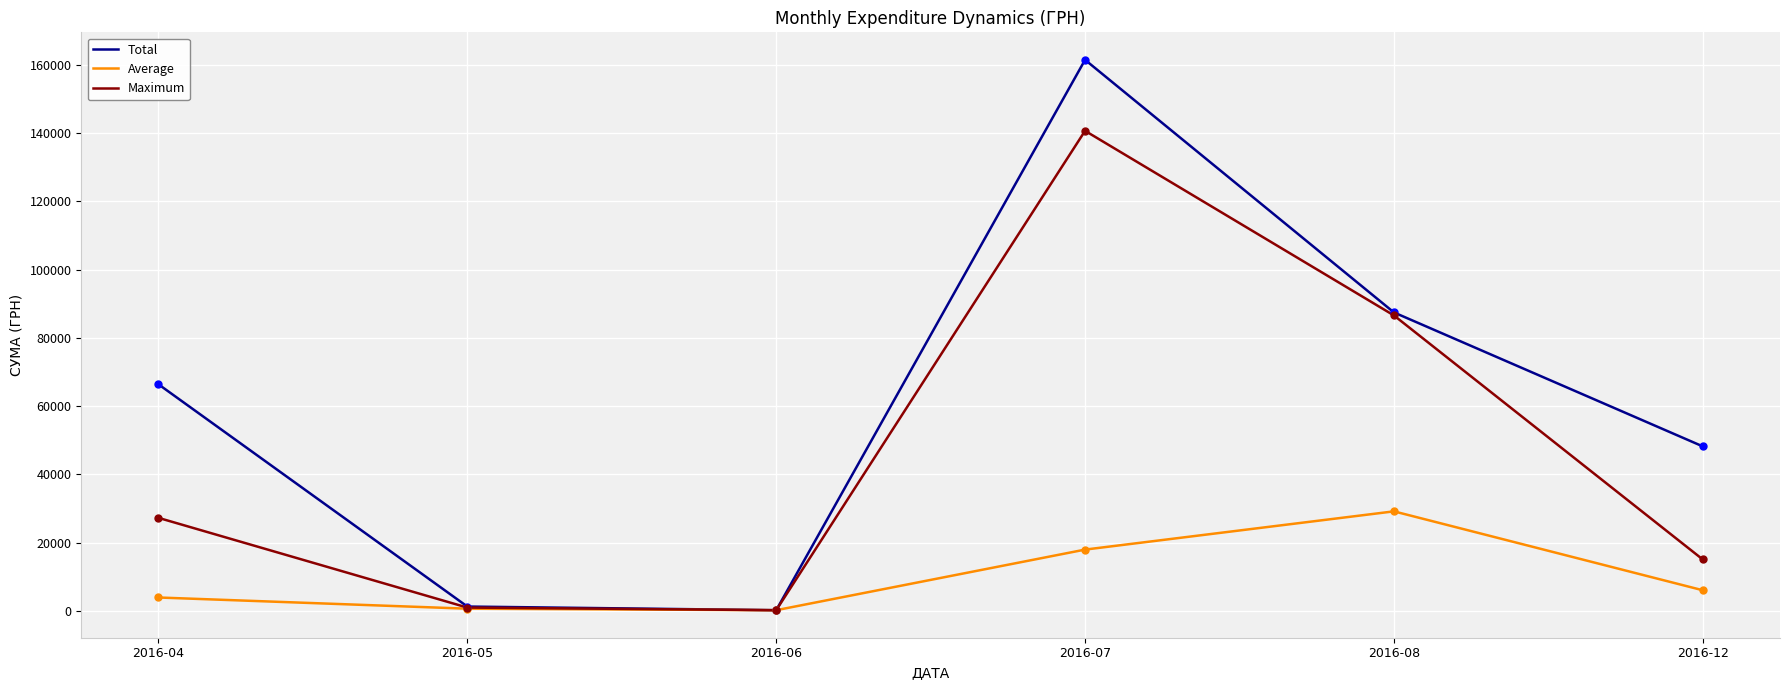

At which category is the sum across all series the highest?

2016-07